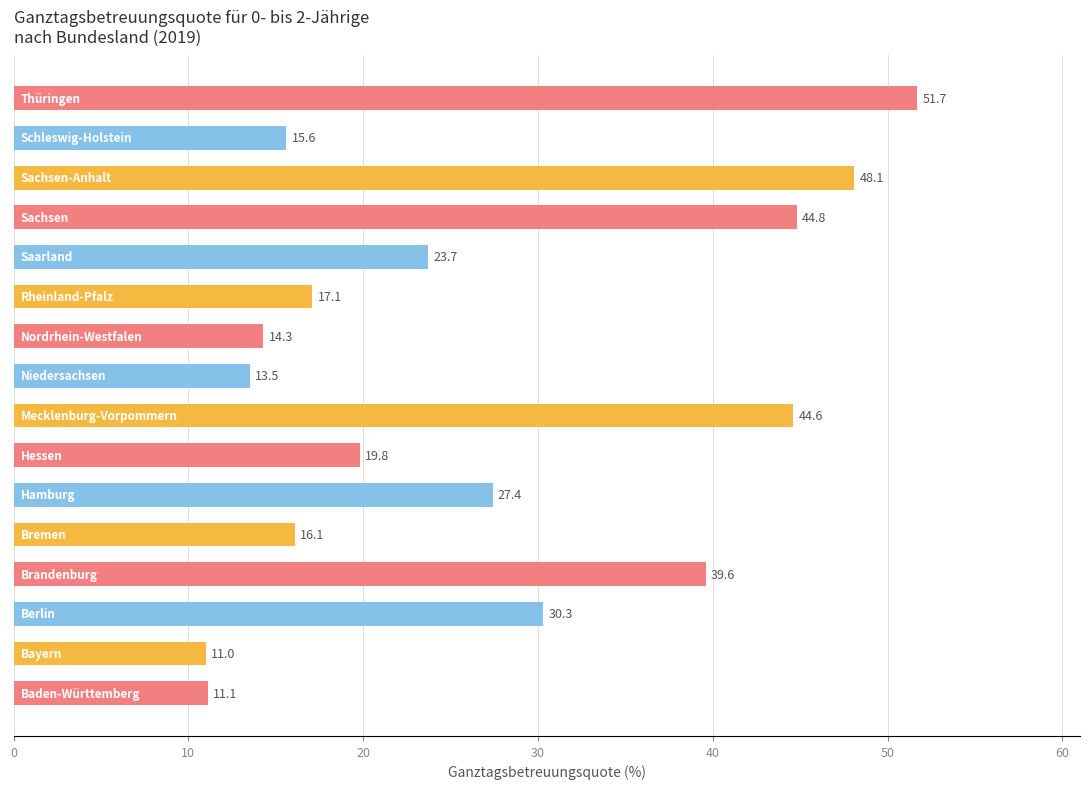

What is the sum of all values?

428.7